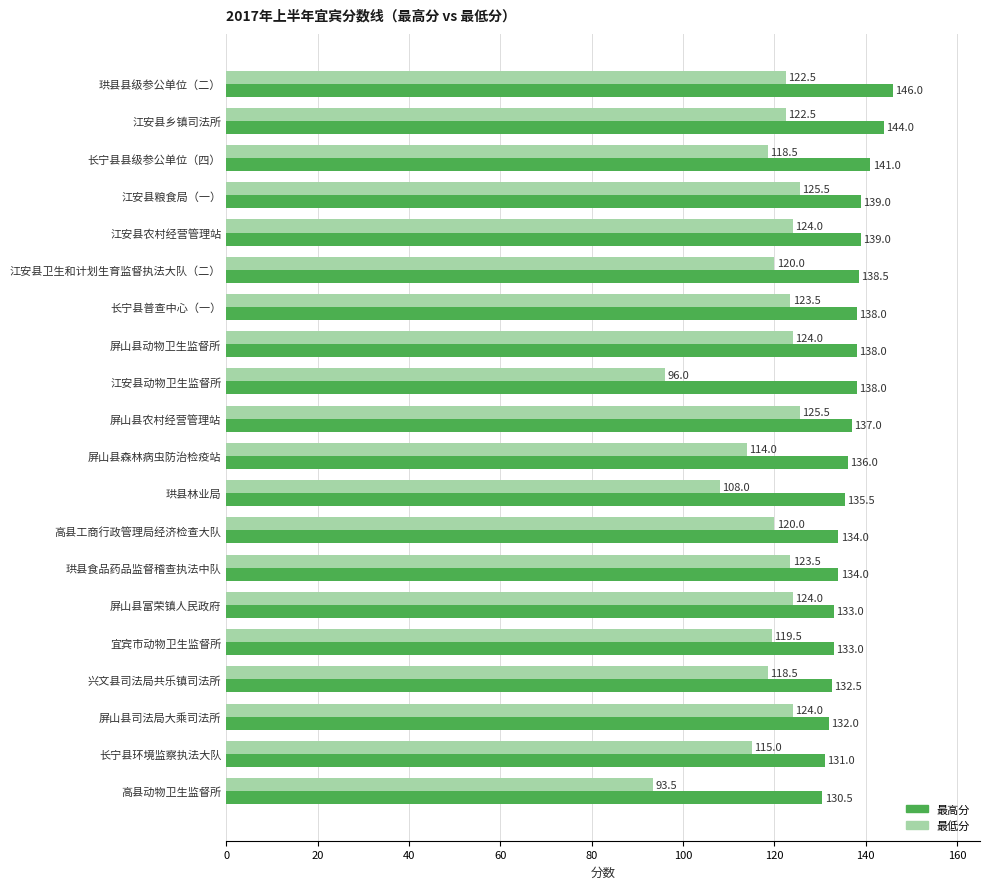

How many series are shown in this chart?

2